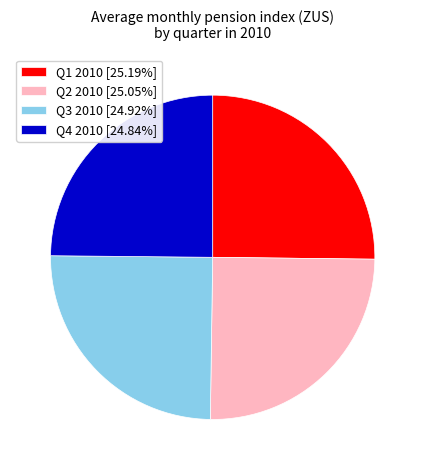

How many slices are in this pie chart?

4